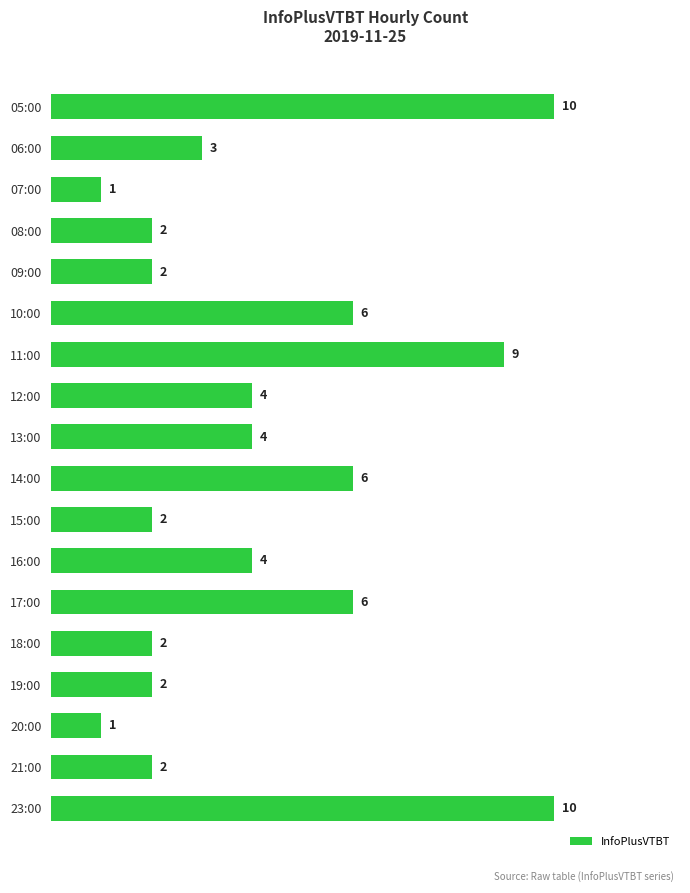

Approximately how many times larger is the value at 07:00 compared to 09:00?

0.5